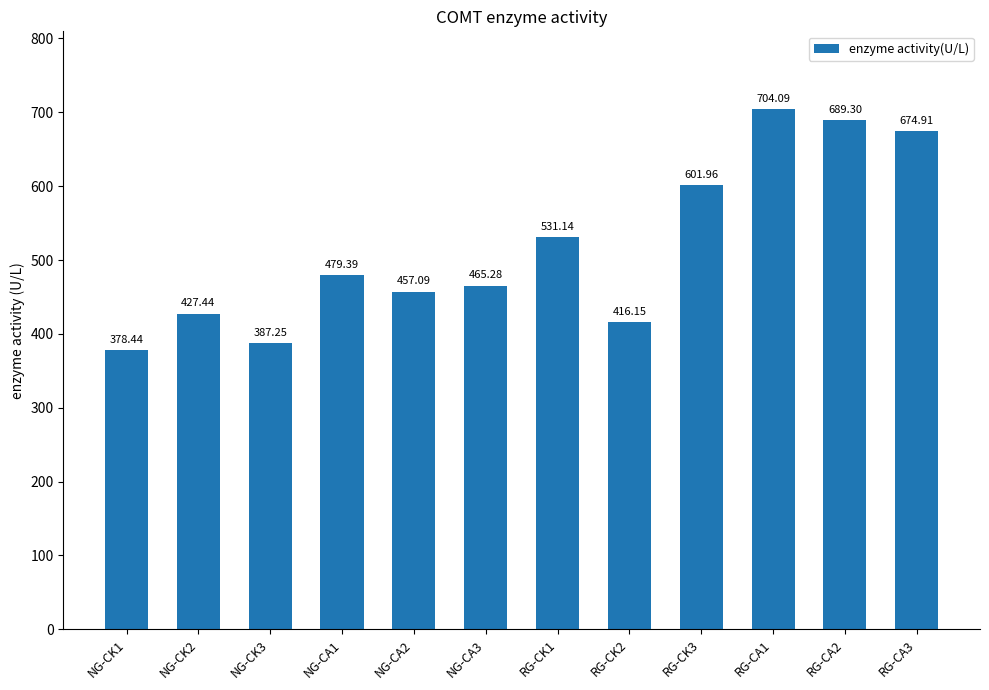

What is the difference between the values at NG-CA3 and NG-CK1?

86.8